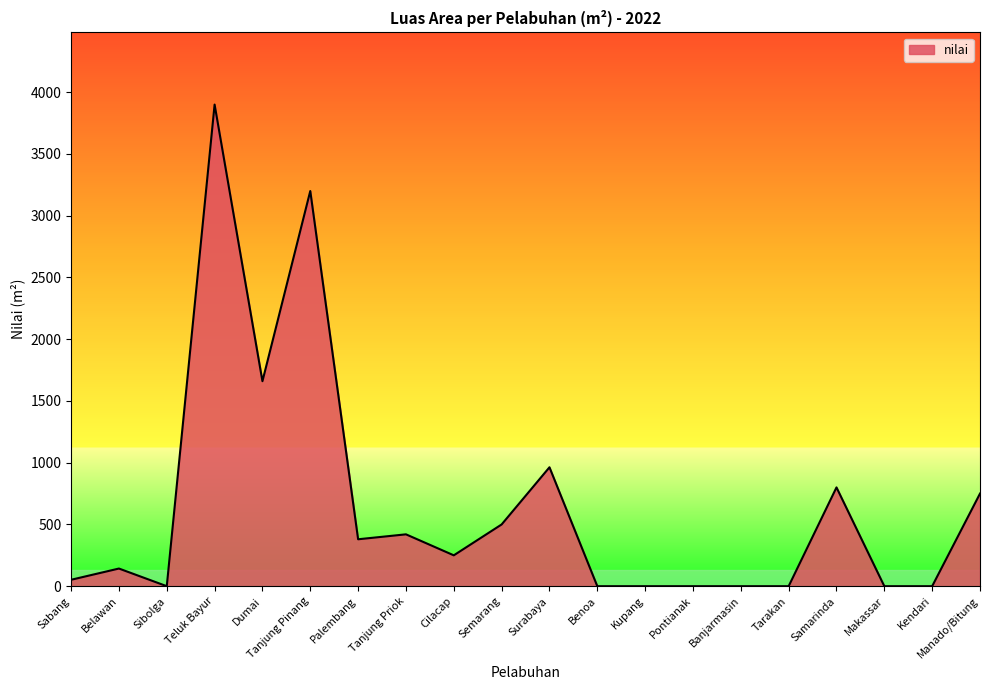

At which category does the chart reach its peak across all series?

Teluk Bayur